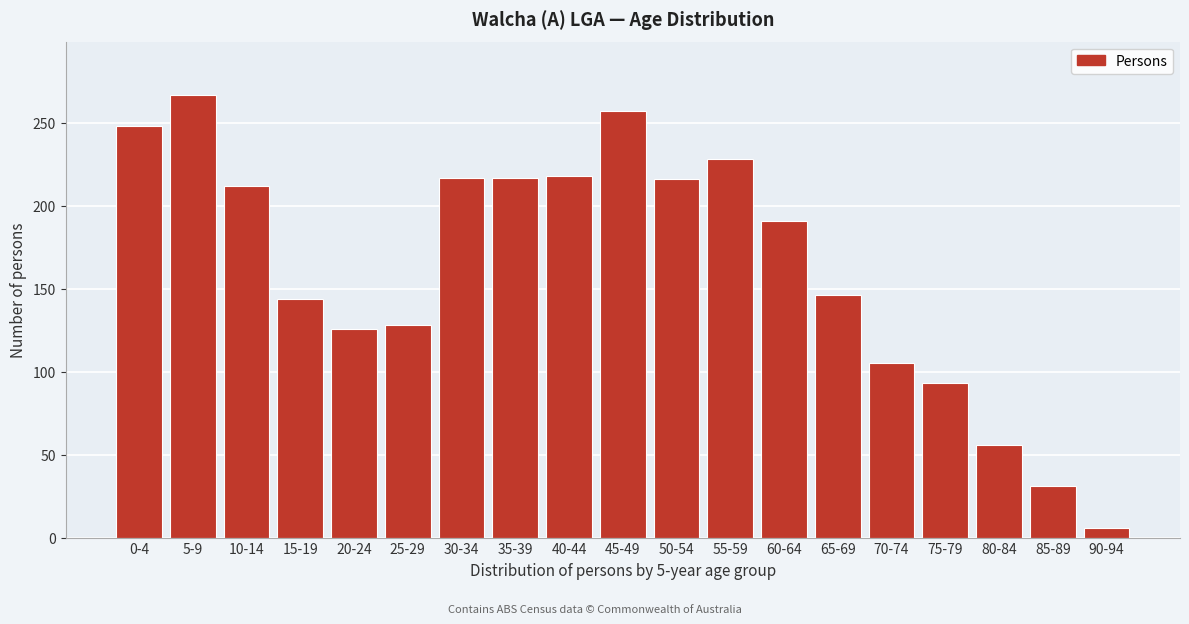

What is the minimum value shown in the chart?

6